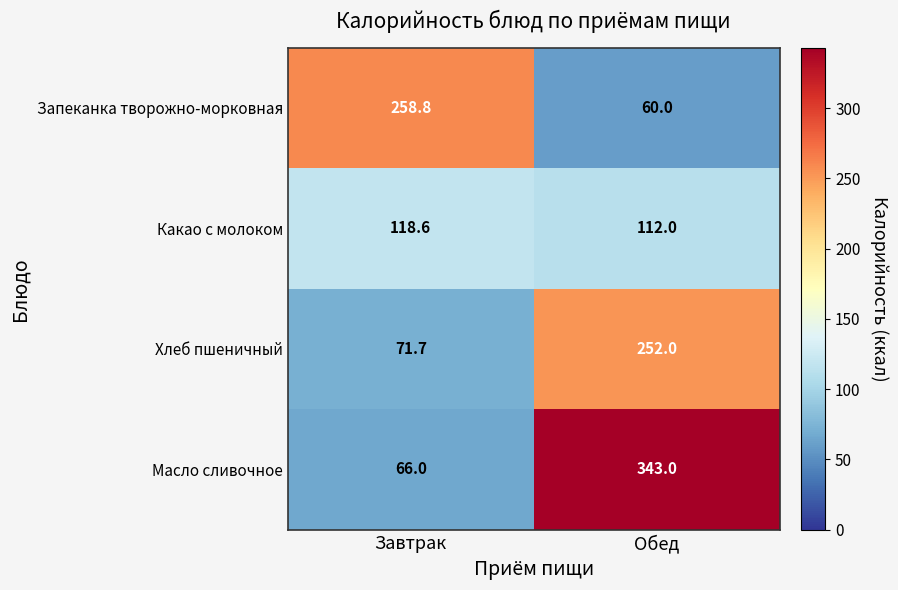

Is it true that Масло сливочное equals 343.0 at Обед?

True